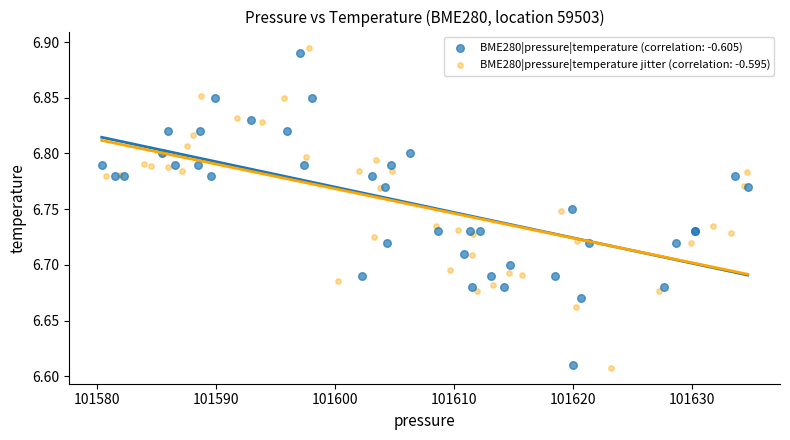

Which series has the widest spread of Y values?

BME280|pressure|temperature jitter (correlation: -0.595)